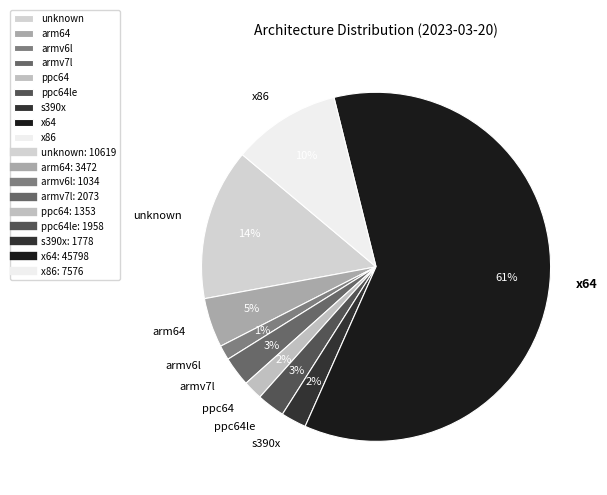

Does any single category account for the majority?

Yes